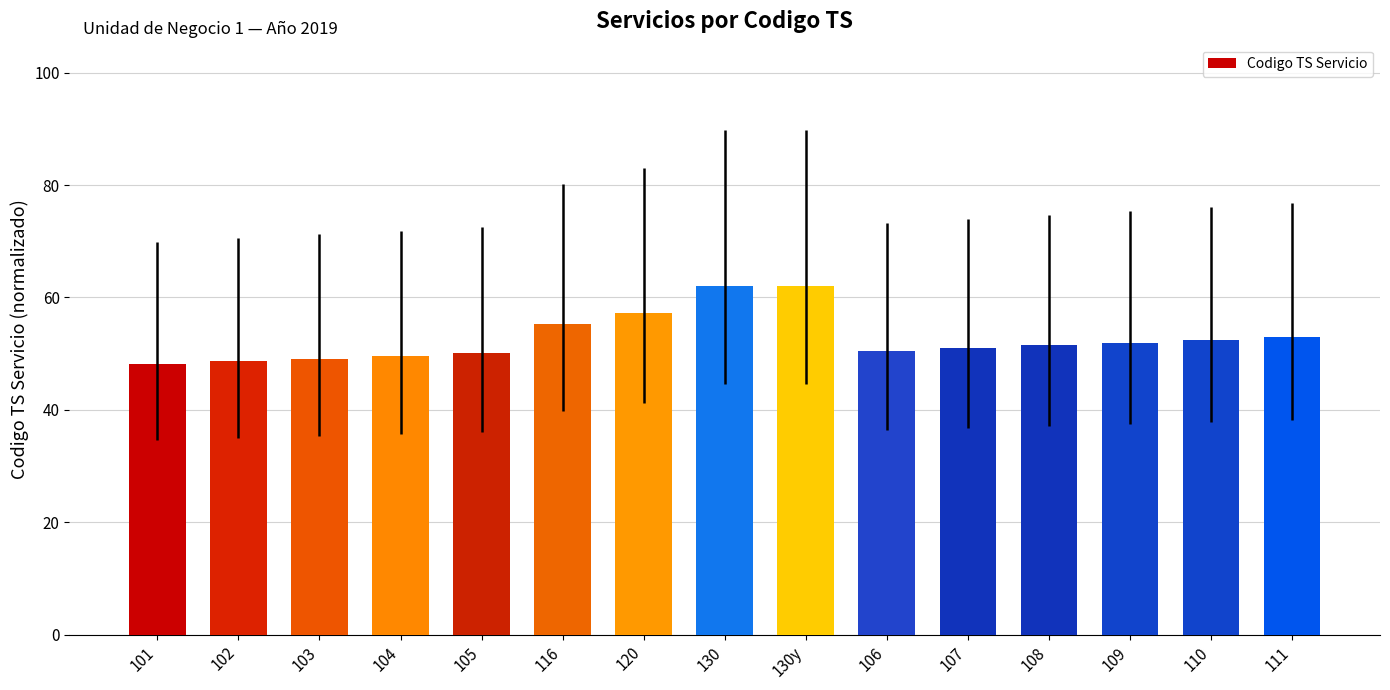

The value at 101 is 48.2. True or false?

True